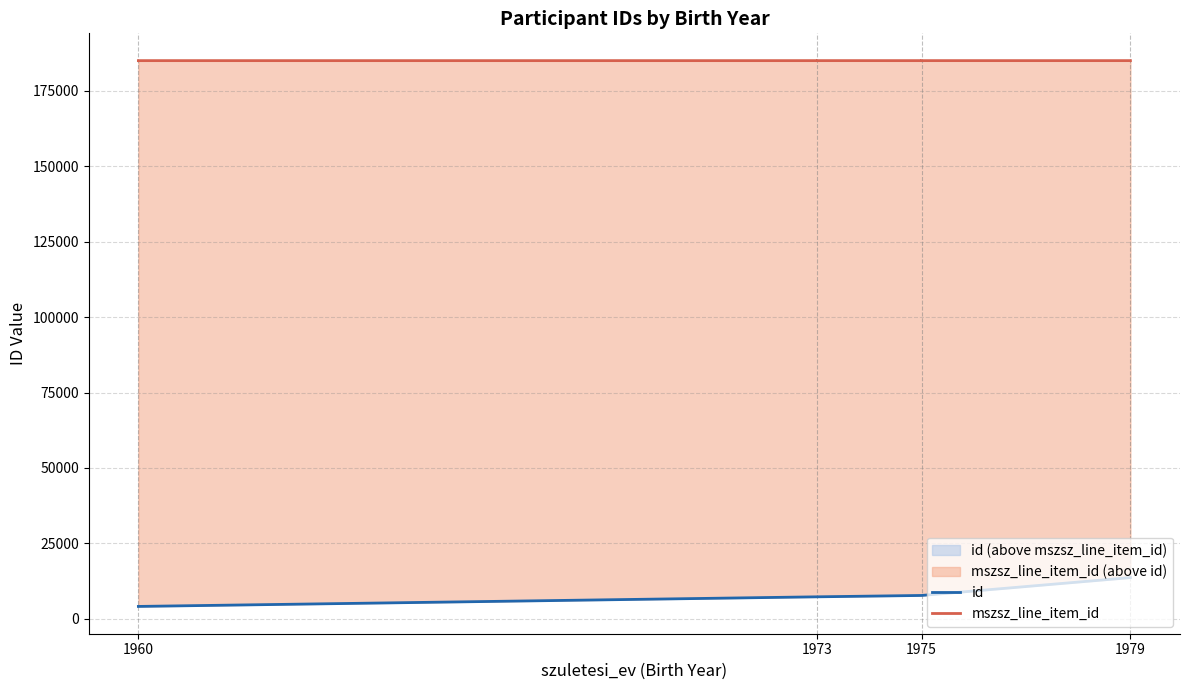

Is this an area chart (filled region under the line)?

No